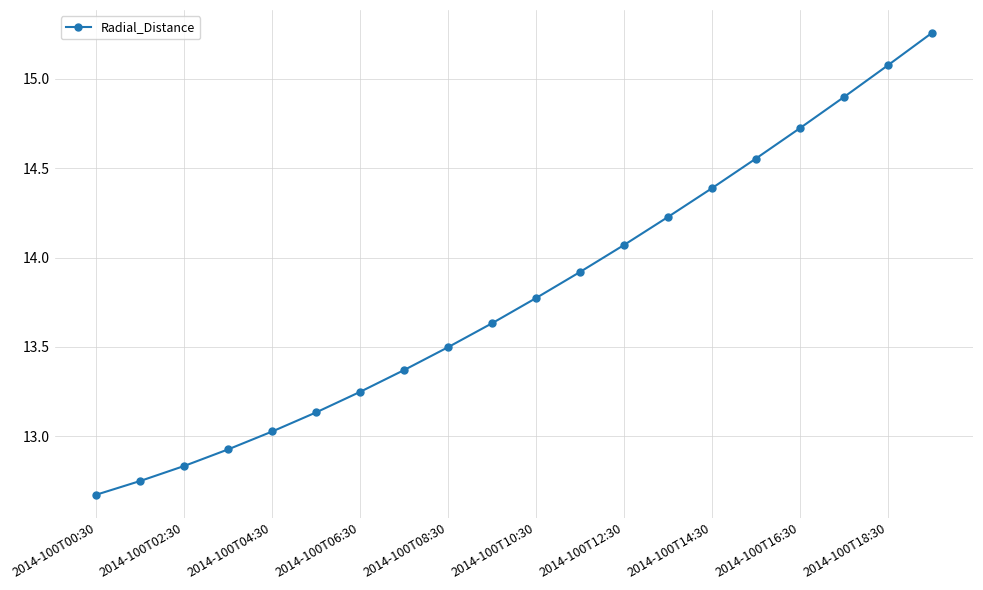

True or false: the data has more than 0 interior local peaks.

False